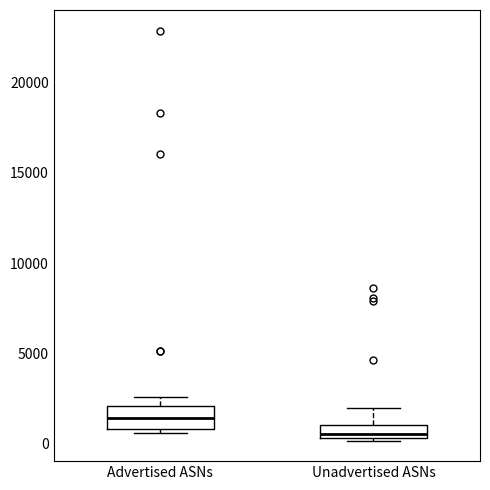

Comparing the boxes themselves (not the whiskers), which one is the tallest?

Advertised ASNs